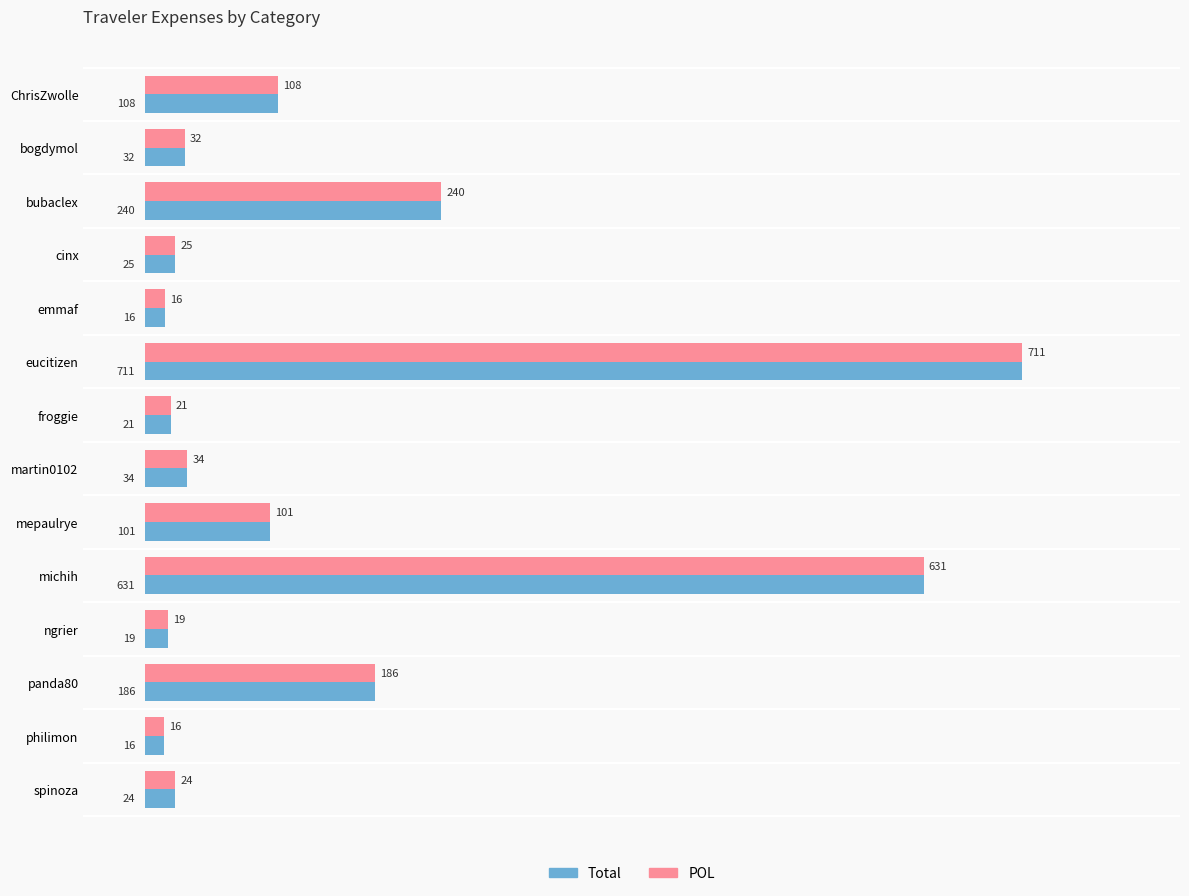

What is the approximate value of POL at emmaf?

16.1